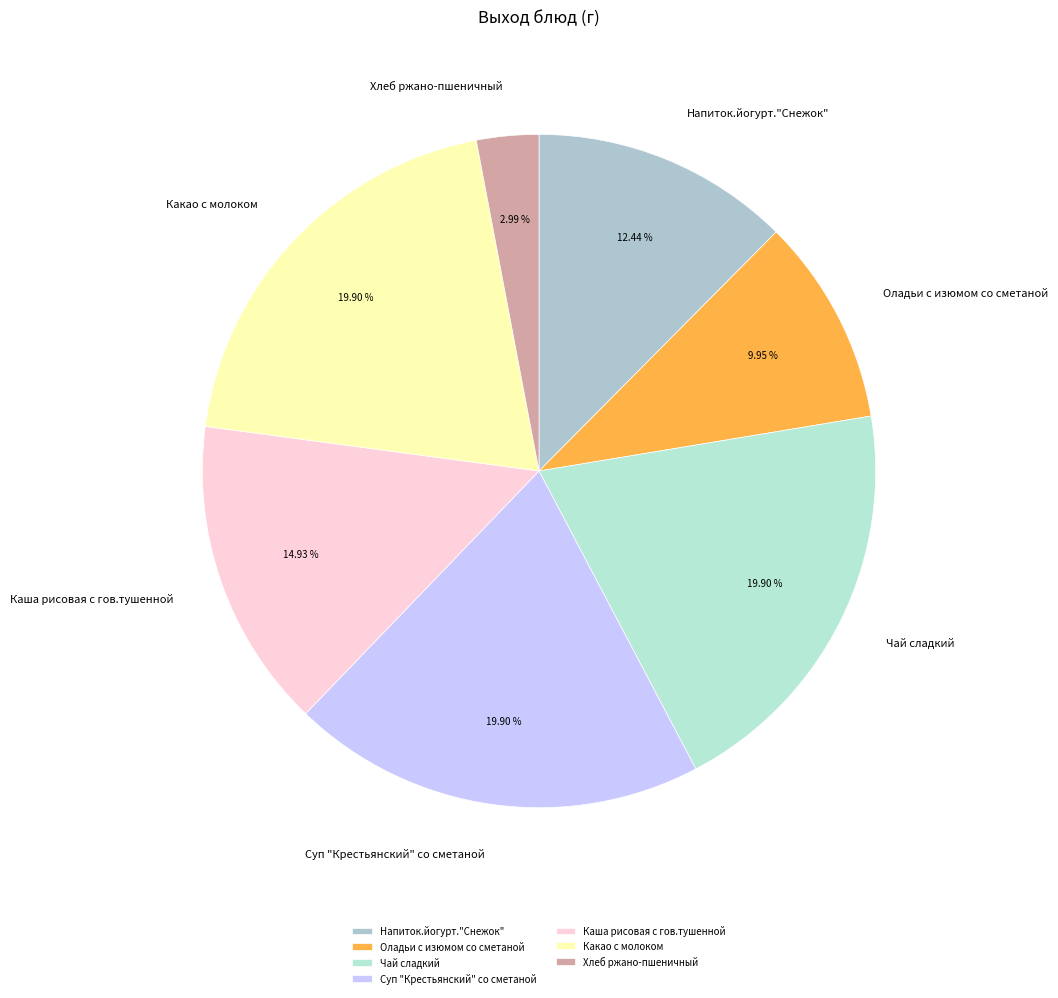

To the nearest percent, what portion does Чай сладкий represent?

20%